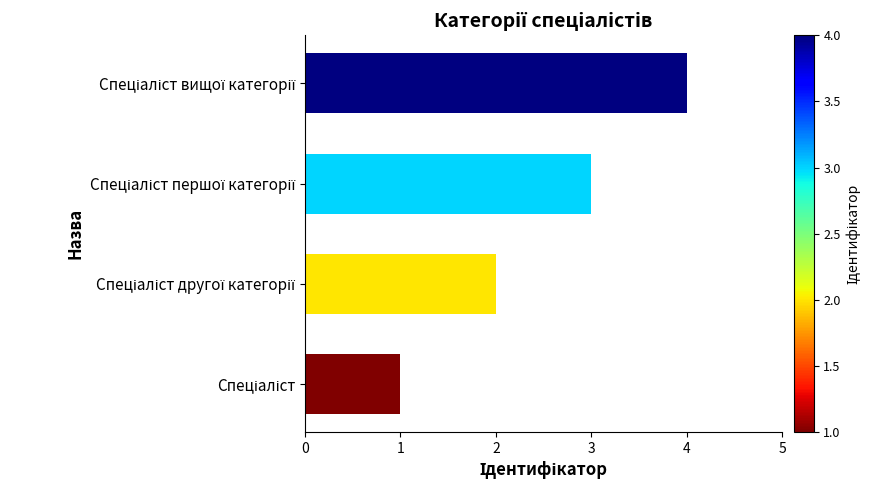

What is the greatest value displayed?

4